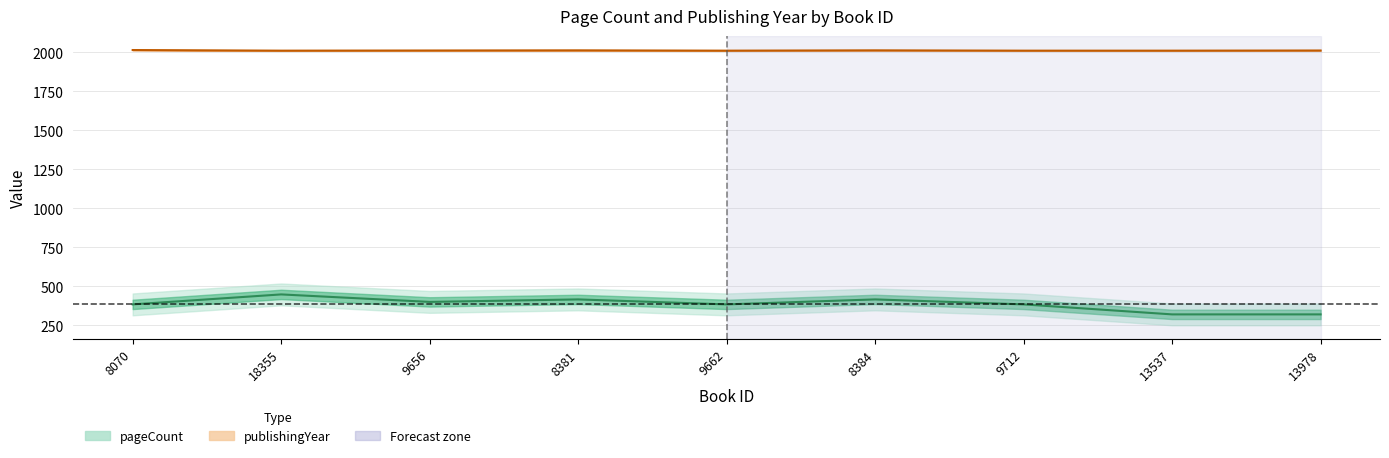

What is the difference between the publishingYear values at 13537 and 8384?

2